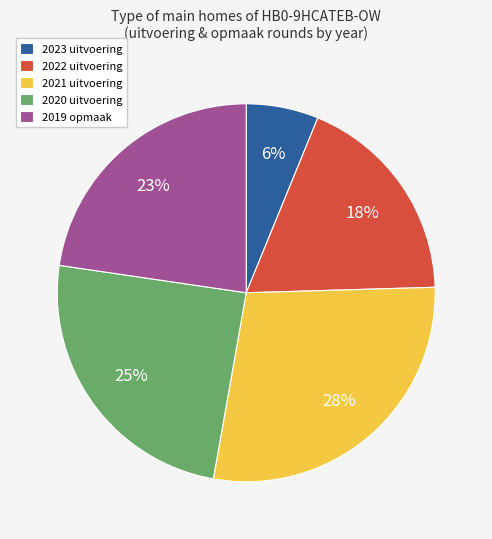

To the nearest percent, what is the average slice percentage?

20%